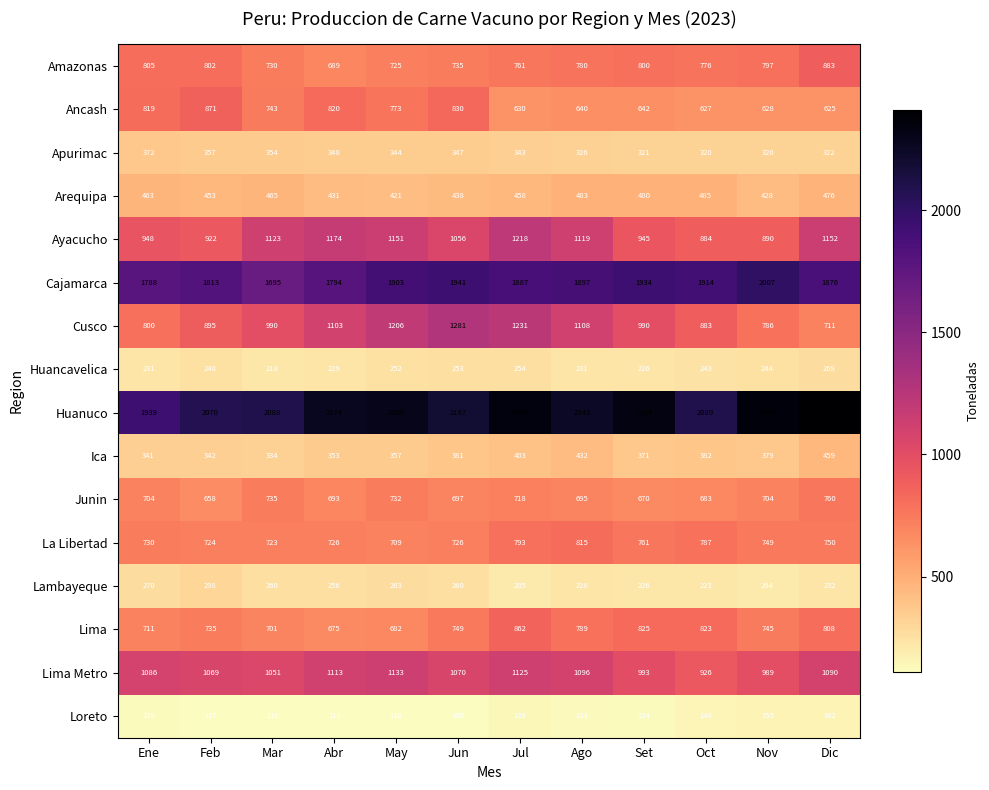

Rank the categories by Arequipa value from highest to lowest.

Oct, Ago, Set, Dic, Mar, Ene, Jul, Feb, Jun, Abr, Nov, May